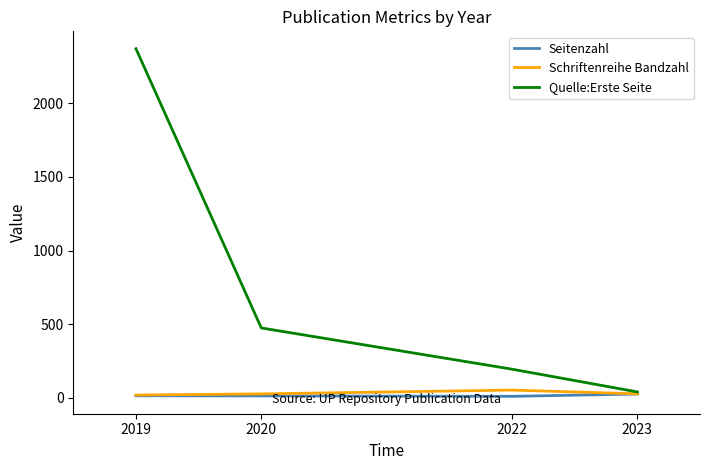

True or false: Seitenzahl has more than 2 points higher than both neighbors.

False